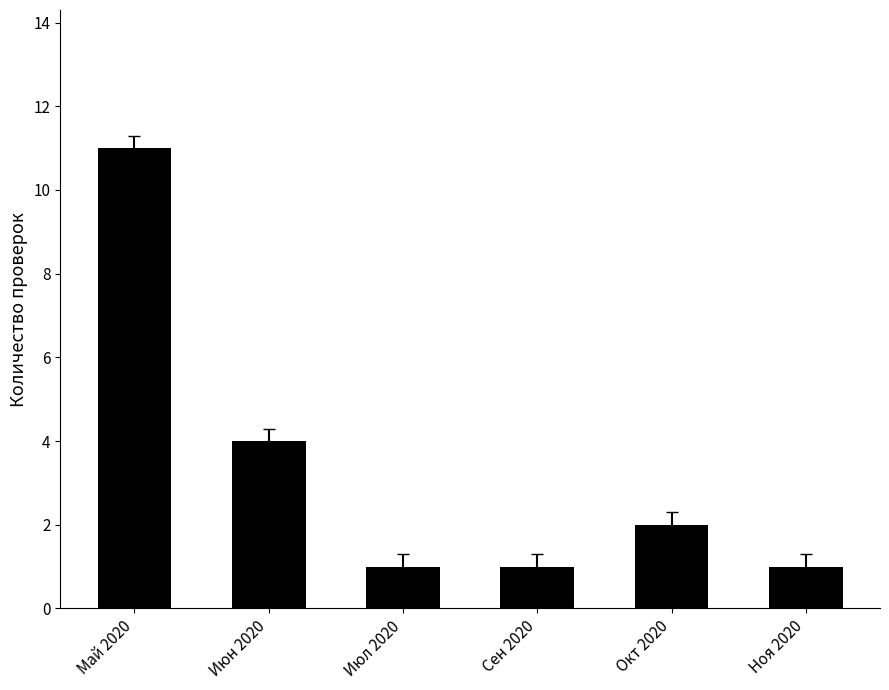

Where is the data nearest to the value 6?

Июн 2020